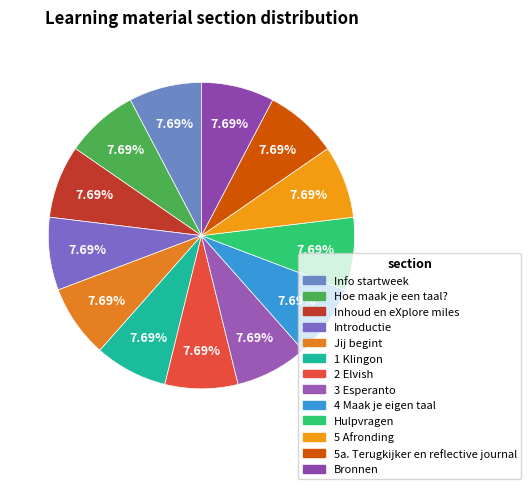

Count the number of slices in the pie.

13